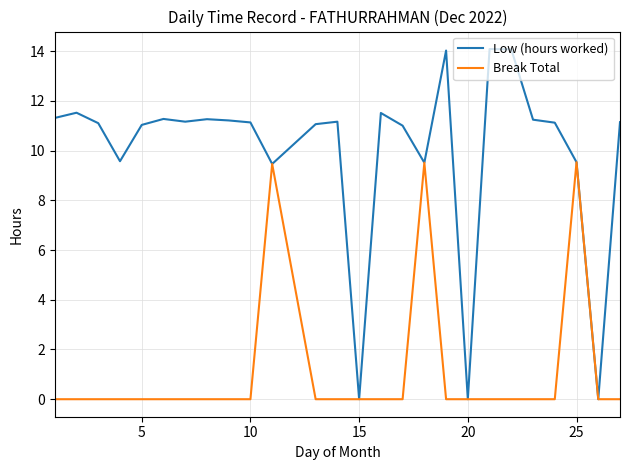

Which series has the largest total across all categories?

Low (hours worked)